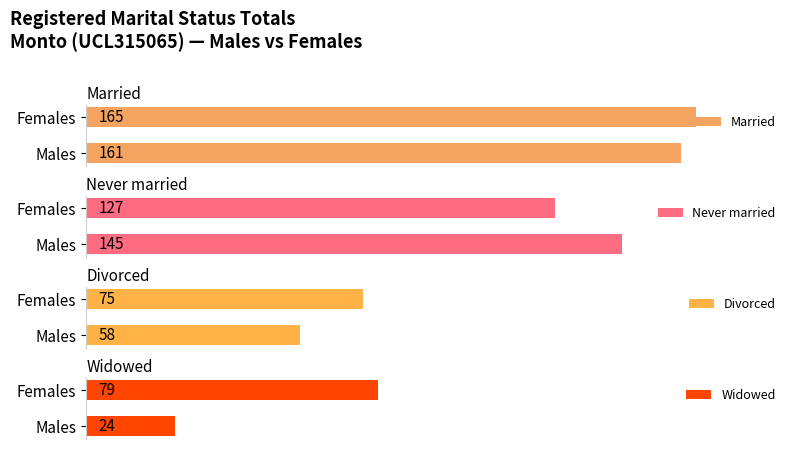

How many bars are there in total?

8